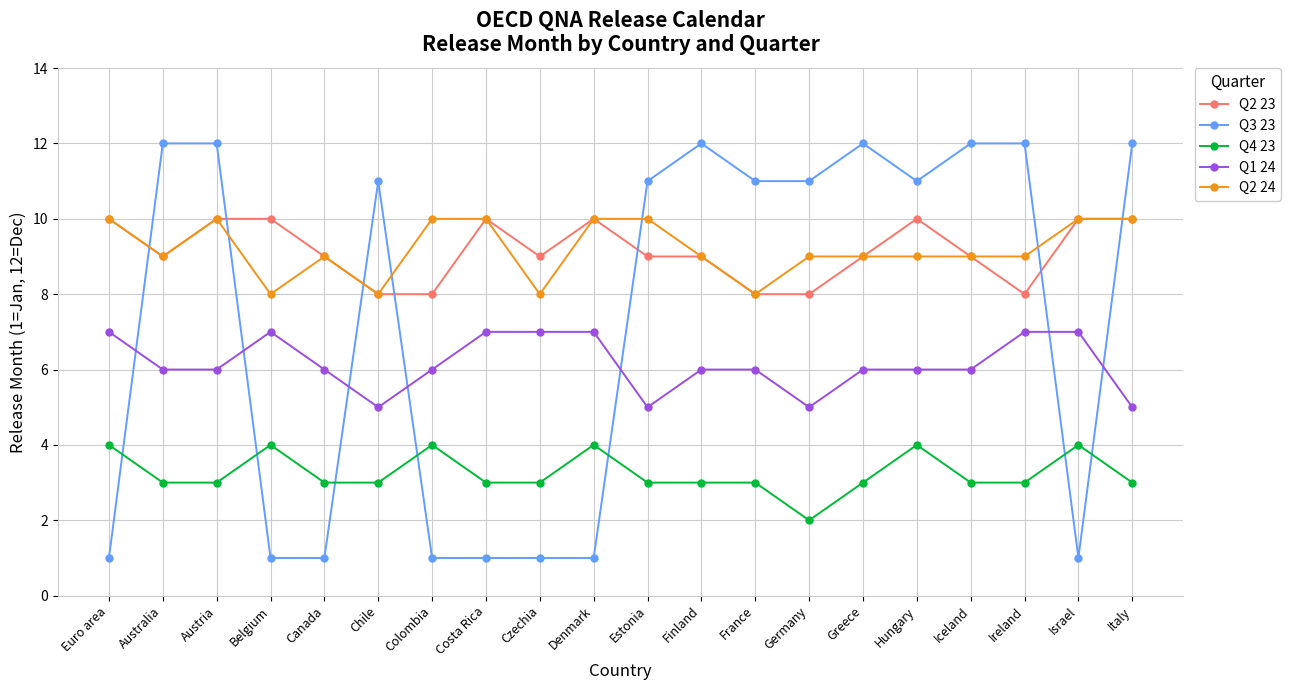

Reading right to left, extract all data points from this chart.

Q2 23: 10	10	8	9	10	9	8	8	9	9	10	9	10	8	8	9	10	10	9	10
Q3 23: 12	1	12	12	11	12	11	11	12	11	1	1	1	1	11	1	1	12	12	1
Q4 23: 3	4	3	3	4	3	2	3	3	3	4	3	3	4	3	3	4	3	3	4
Q1 24: 5	7	7	6	6	6	5	6	6	5	7	7	7	6	5	6	7	6	6	7
Q2 24: 10	10	9	9	9	9	9	8	9	10	10	8	10	10	8	9	8	10	9	10